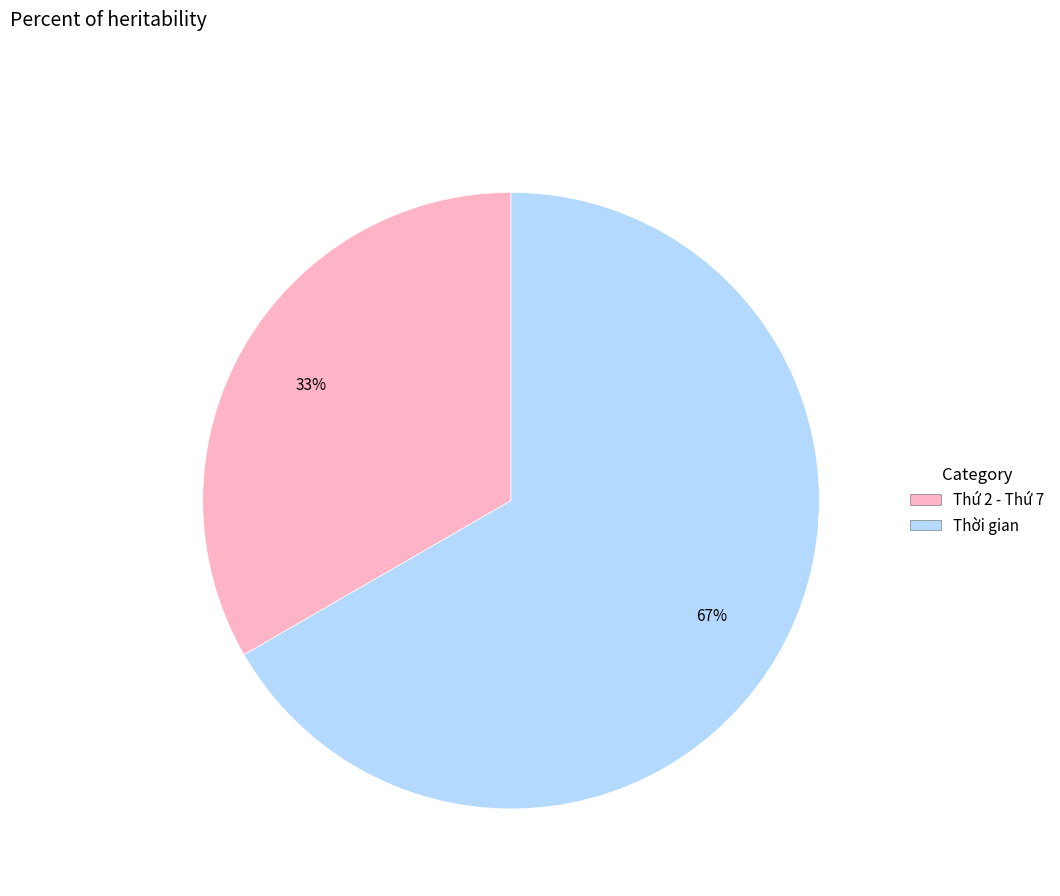

Which category has the biggest portion of the pie?

Thời gian